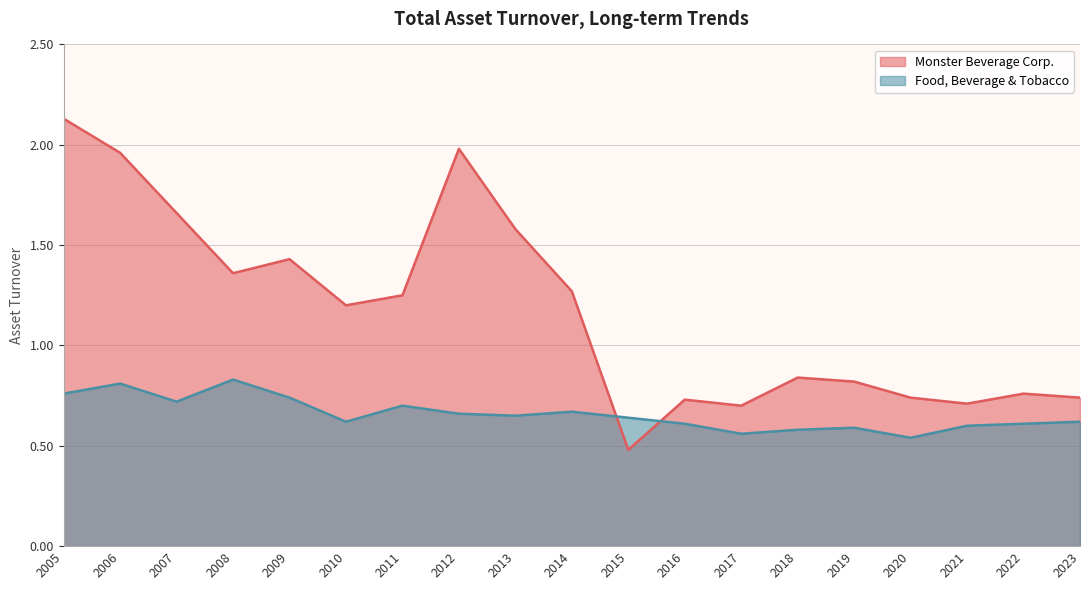

What are all the series names shown in the legend?

Monster Beverage Corp., Food, Beverage & Tobacco